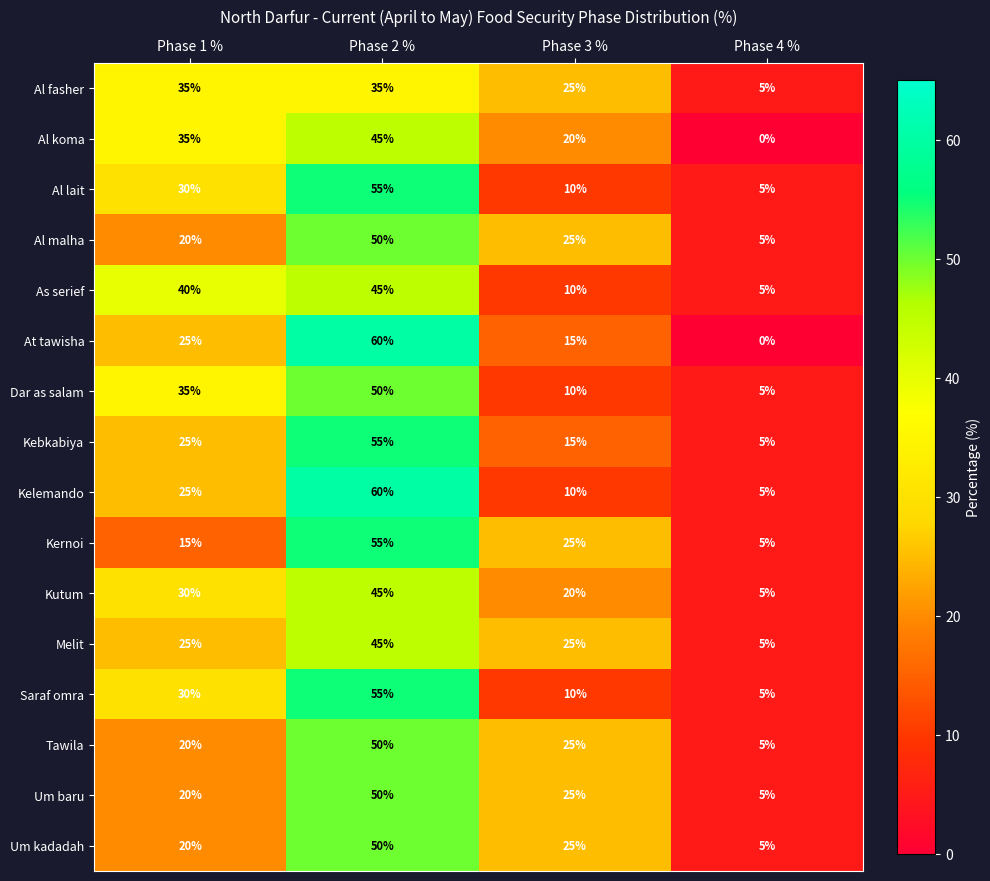

The Kutum series shows 2 at Phase 4 %. True or false?

False